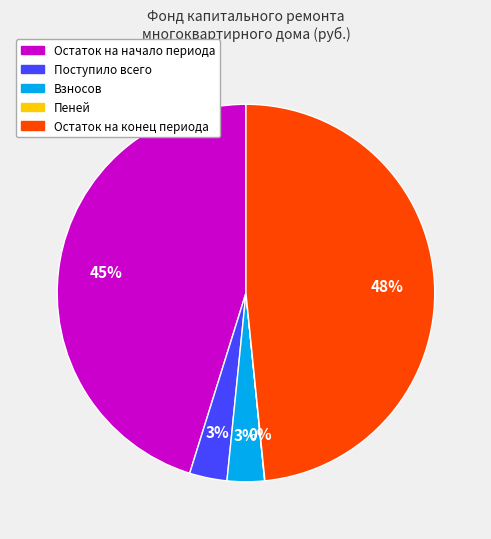

Which category has the biggest portion of the pie?

Остаток на конец периода